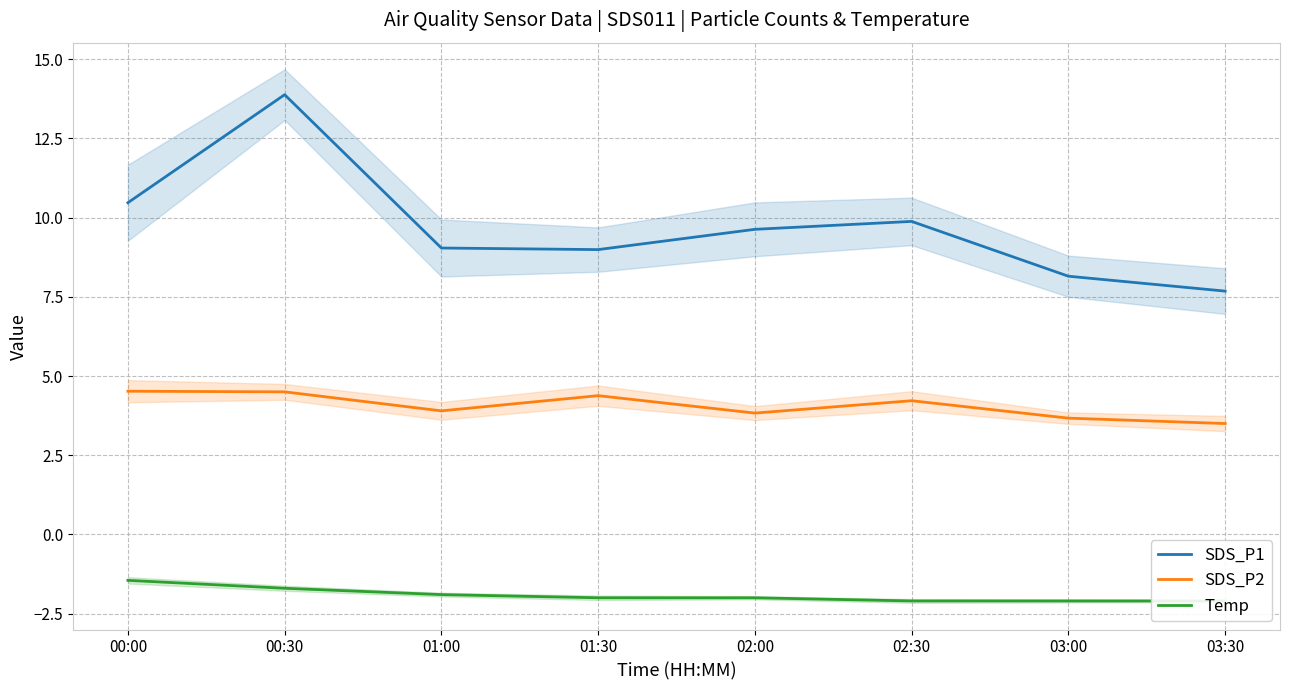

The value of SDS_P2 at 02:00 is 3.8. True or false?

True